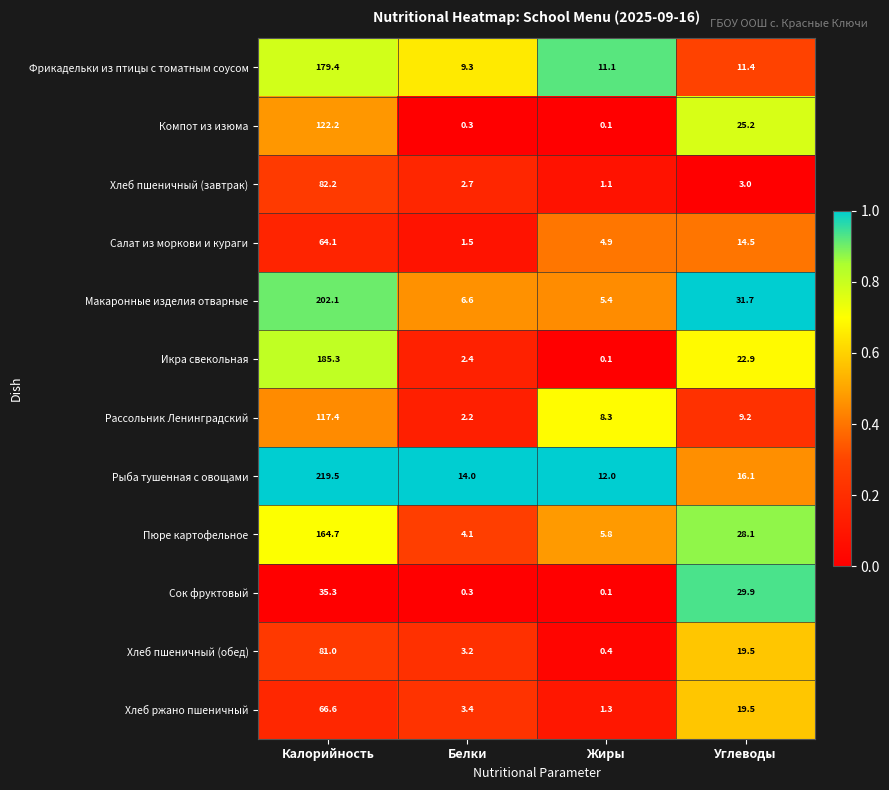

Which series has the largest range (max minus min)?

Рыба тушенная с овощами